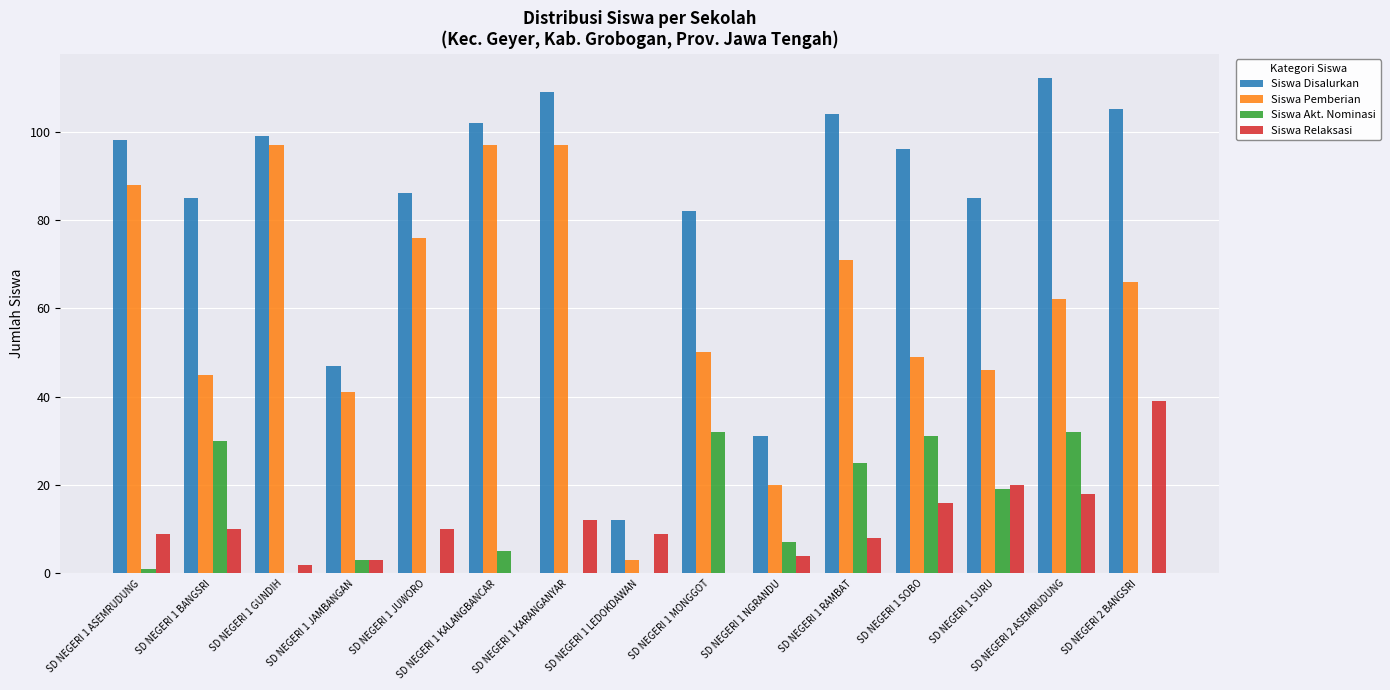

What is the sum of the Siswa Pemberian values at SD NEGERI 1 LEDOKDAWAN and SD NEGERI 1 GUNDIH?

100